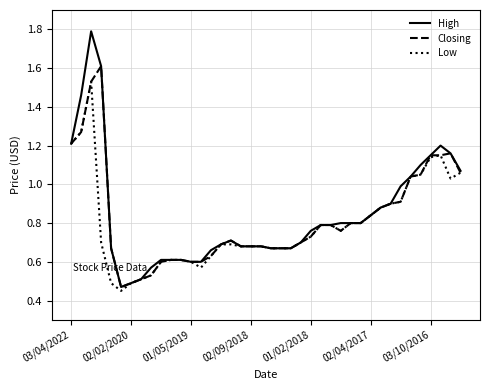

Does the chart display data point markers on the line(s)?

No